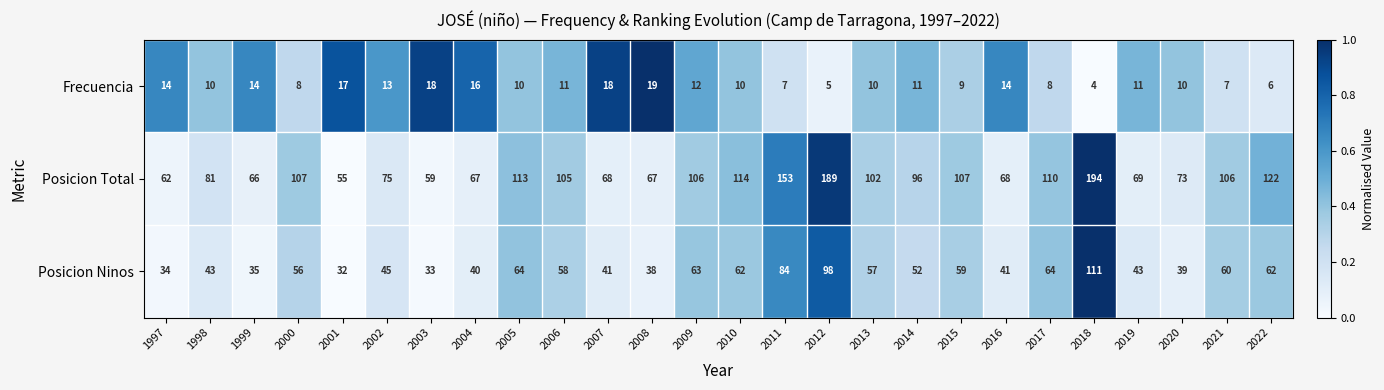

Which series has the largest total across all categories?

Posicion Total